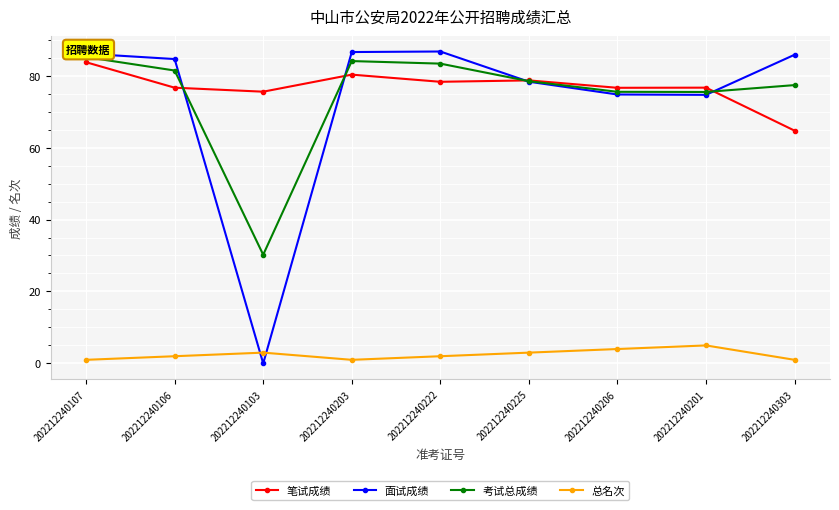

At how many categories does at least one series exceed 53?

9